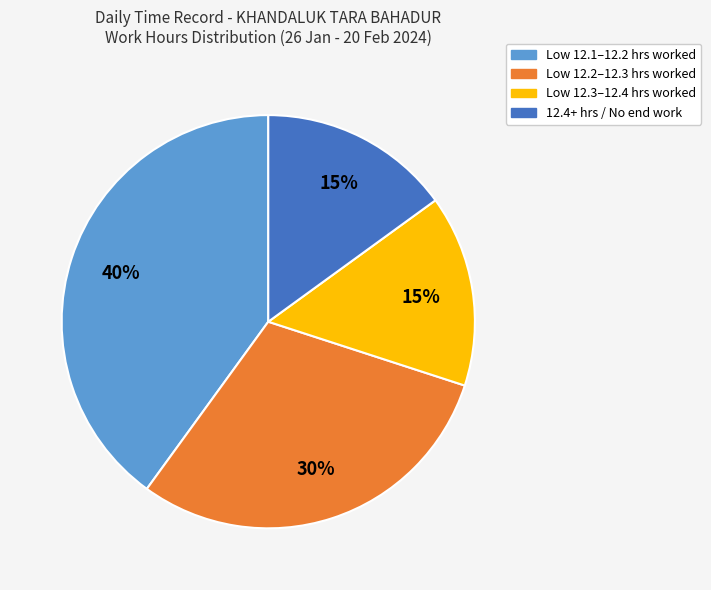

To the nearest percent, what is the average slice percentage?

25%